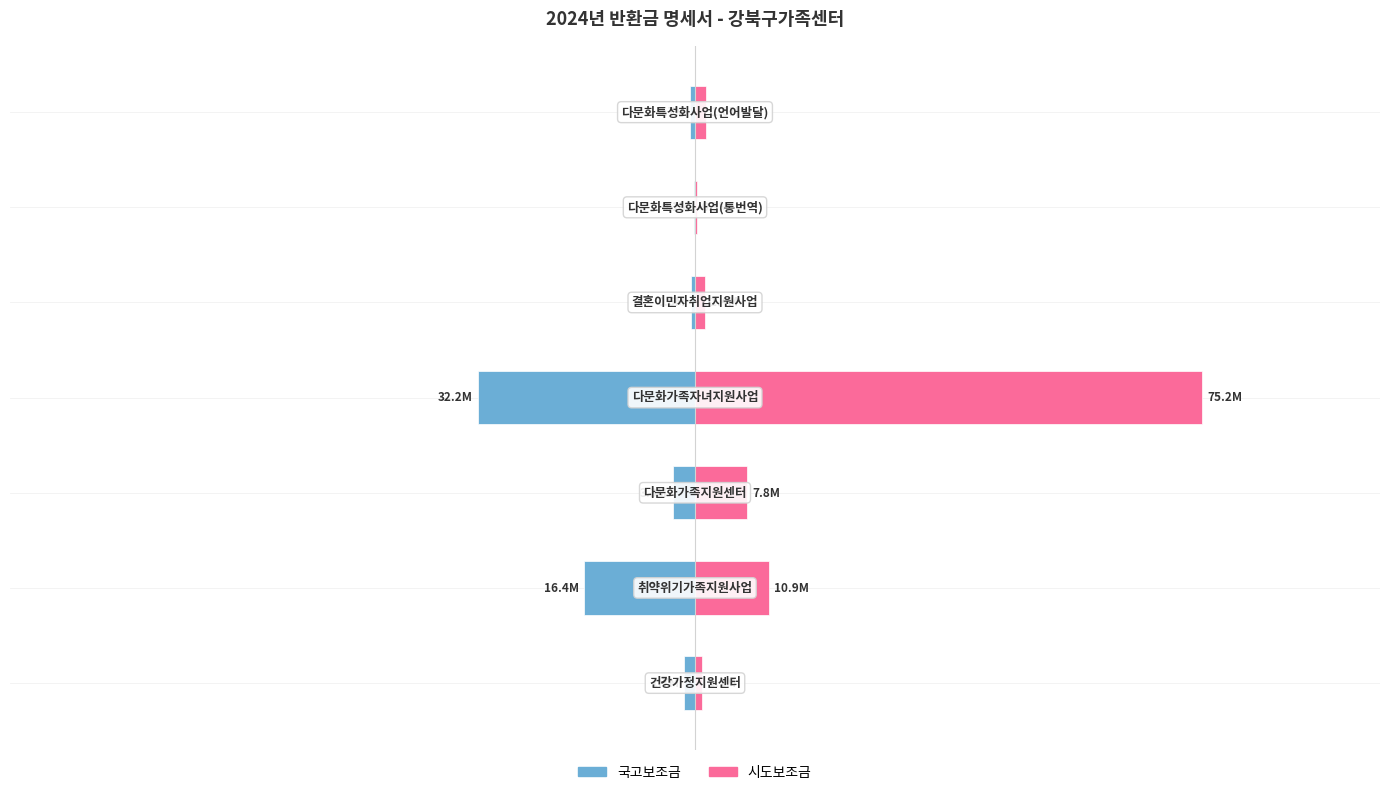

Rank the series by their average value, from highest to lowest.

시도보조금, 국고보조금